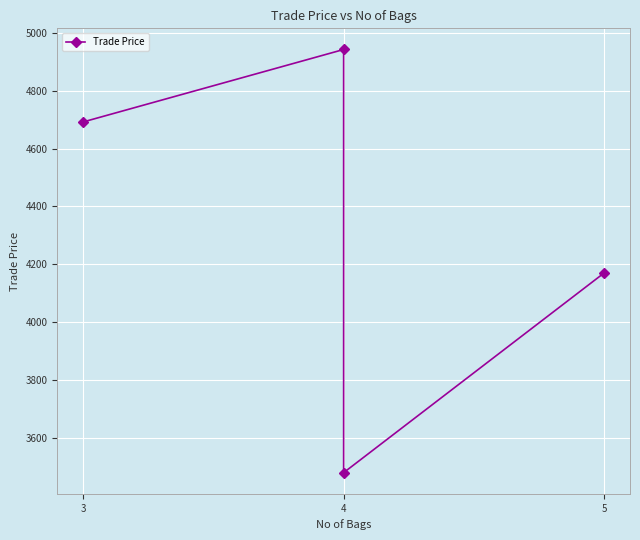

What is the maximum value shown in the chart?

4942.0